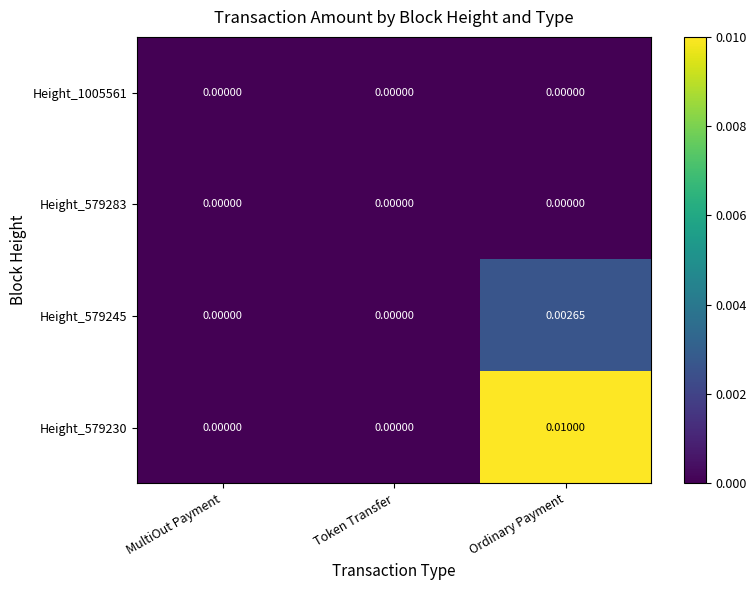

At which category is the sum across all series the highest?

Ordinary Payment